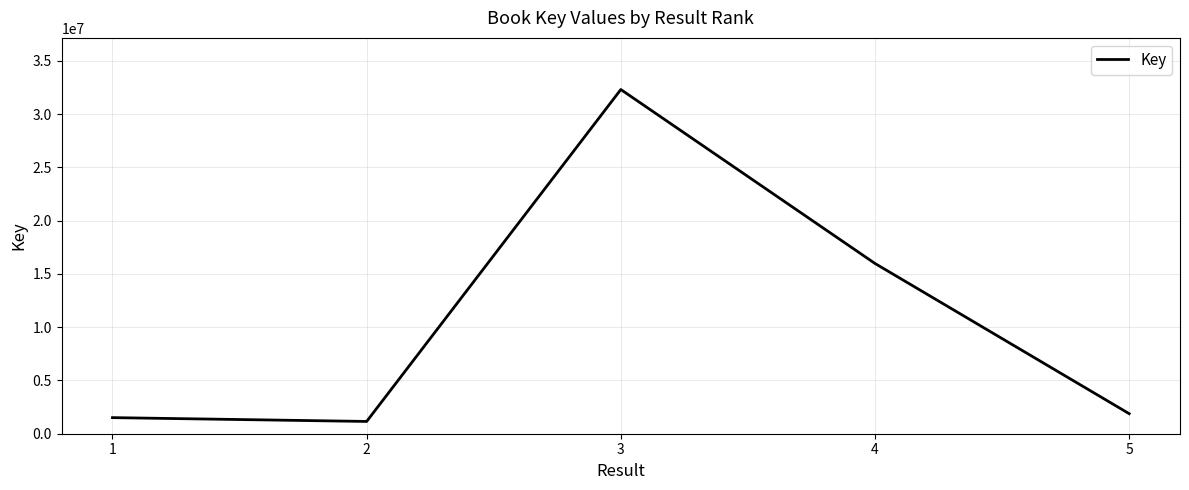

Reading left to right, extract all data points from this chart.

1=1510552	2=1151984	3=32306987	4=15980515	5=1881642